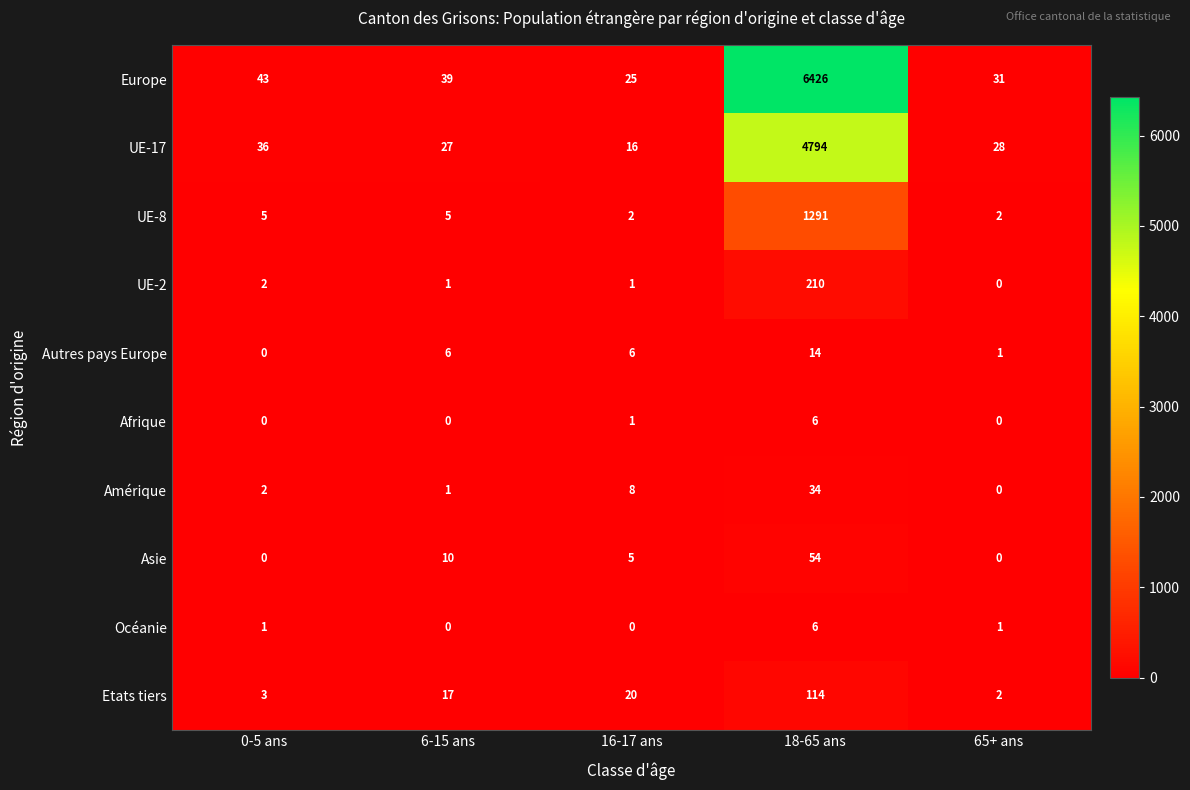

At how many categories does at least one series exceed 2344?

1